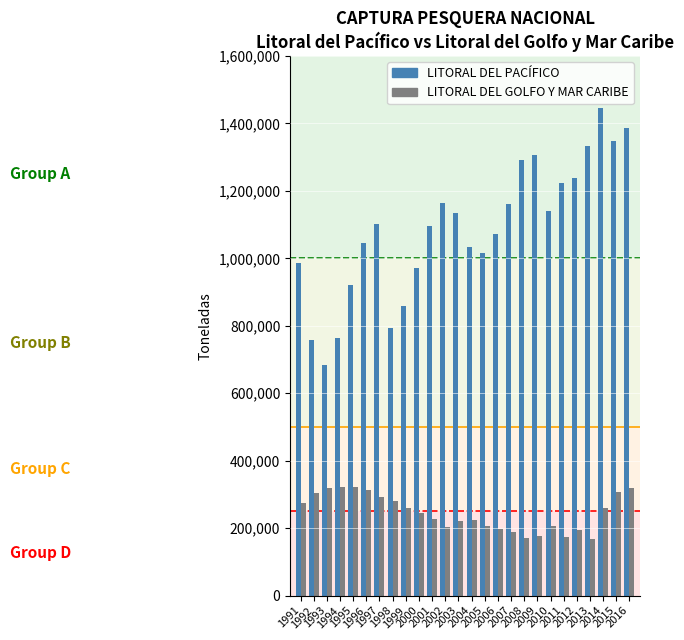

What is the spread (max minus min) of values at 2007?

970045